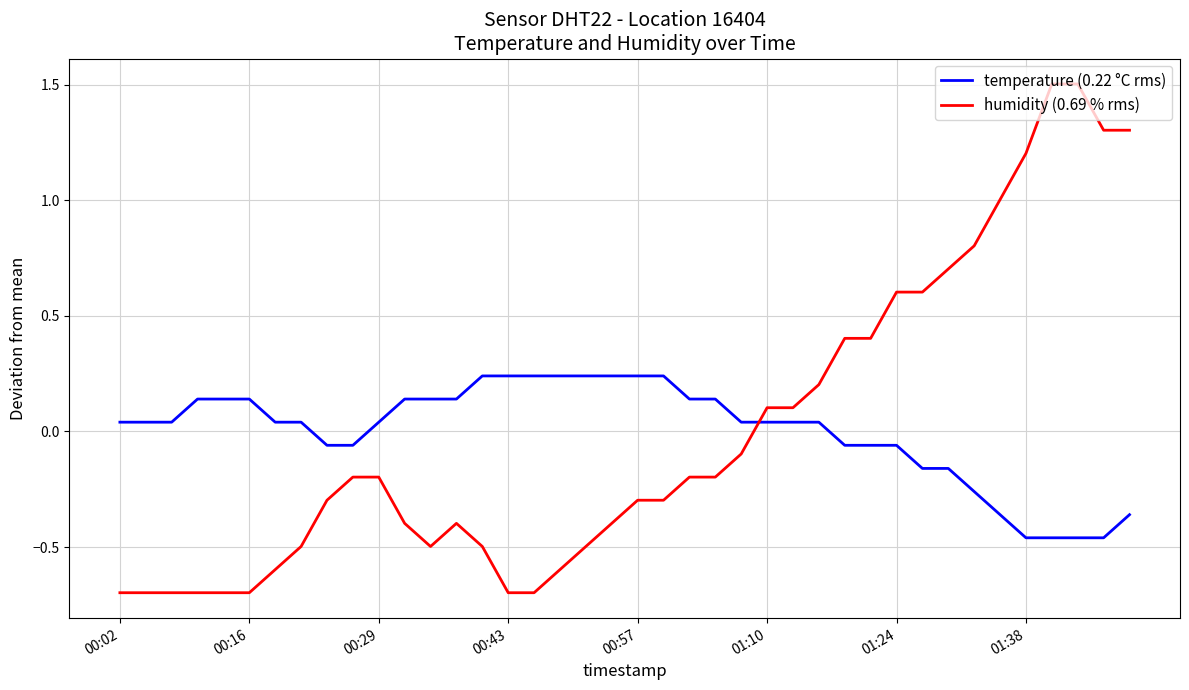

Which series has the largest range (max minus min)?

humidity (0.69 % rms)